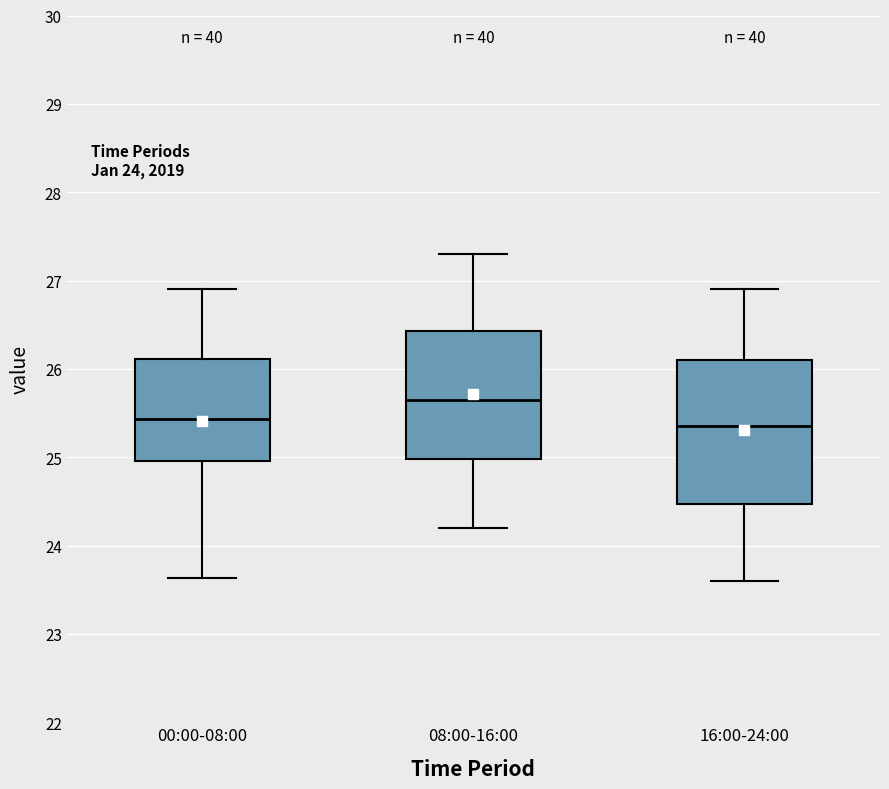

Comparing the boxes themselves (not the whiskers), which one is the tallest?

16:00-24:00